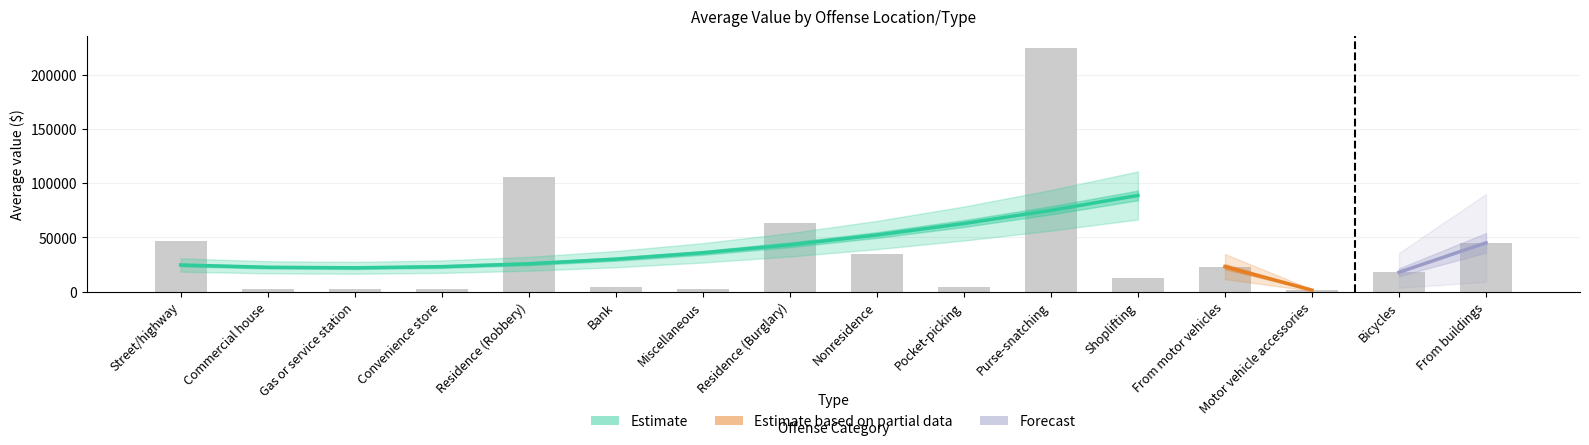

Rank the series at Shoplifting from lowest to highest value.

Estimate, Estimate based on partial data, Forecast